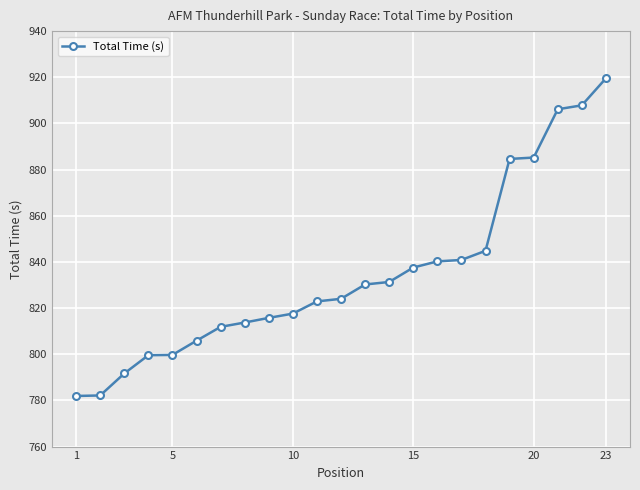

What is the value of the 2nd point from the left?

782.1